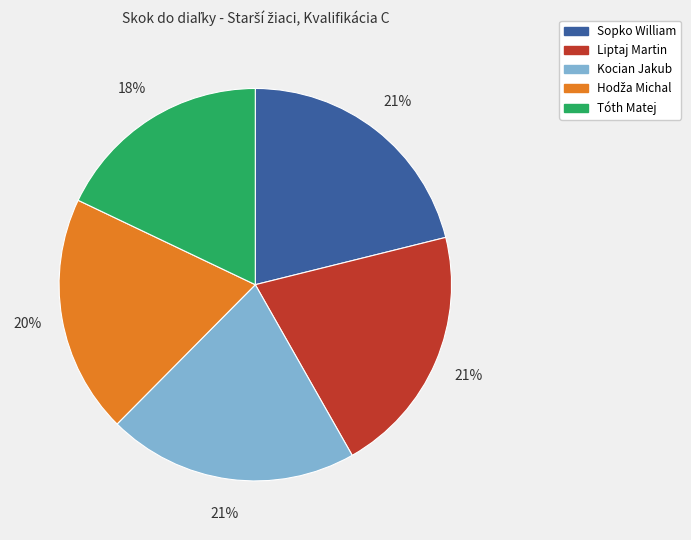

What percentage is the Liptaj Martin slice, to the nearest percent?

21%